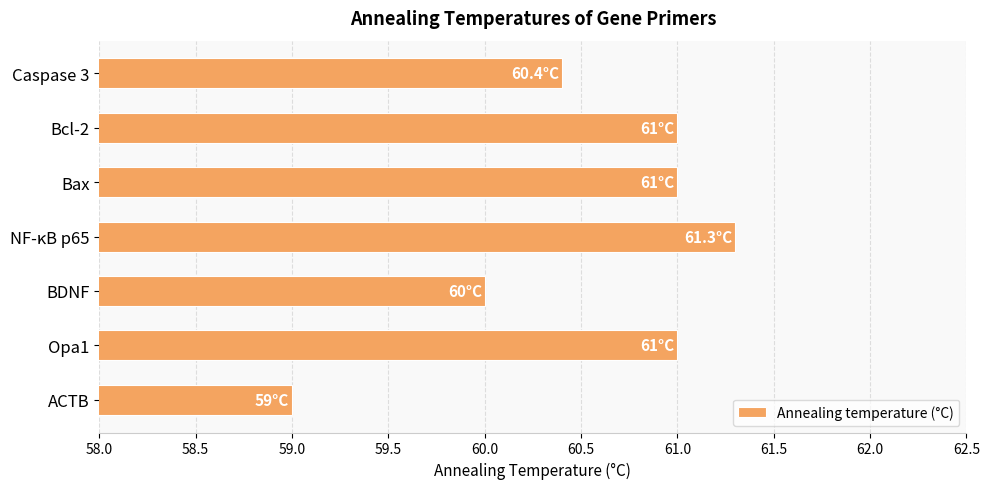

Is it true that the value at Bax is 20.7?

False